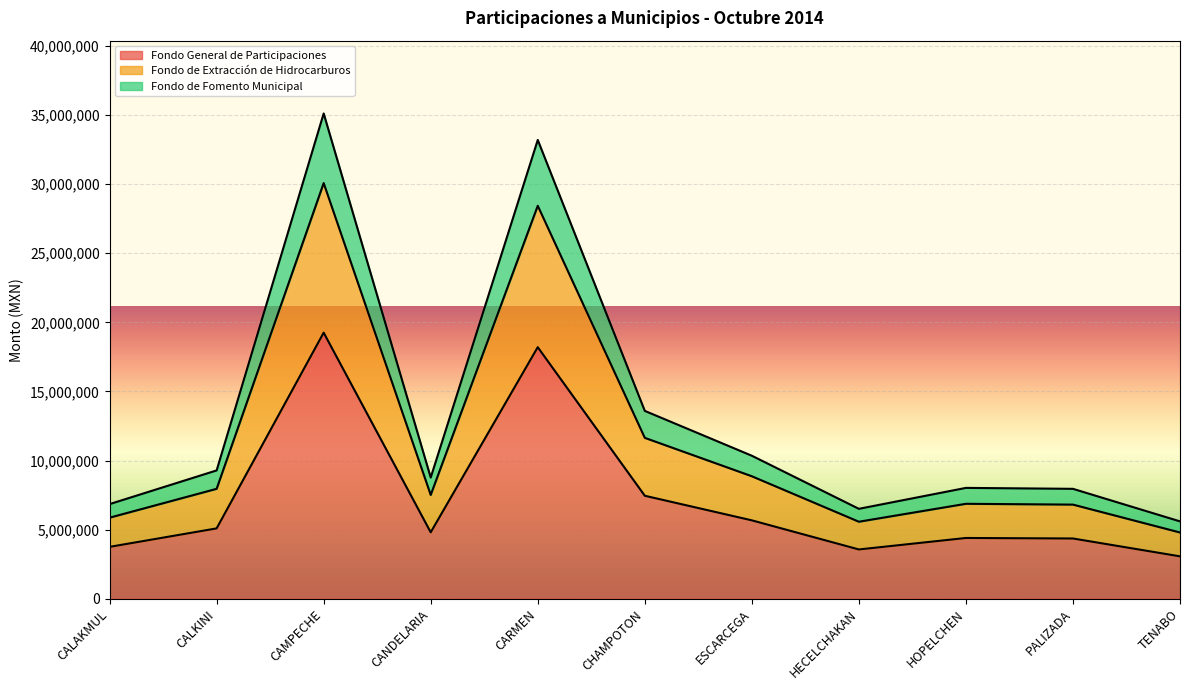

In Fondo de Extracción de Hidrocarburos, how many points are higher than both neighbors (excluding endpoints)?

3